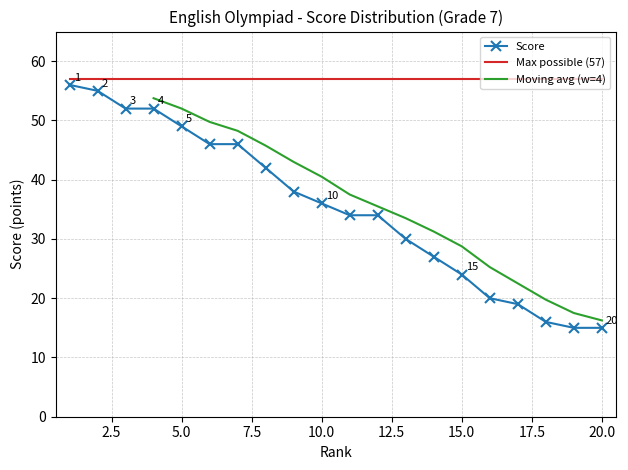

Is this an area chart (filled region under the line)?

No